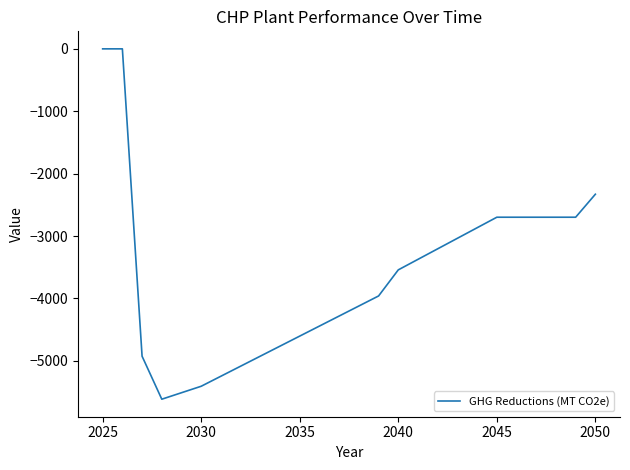

What is the smallest value displayed?

-5613.7